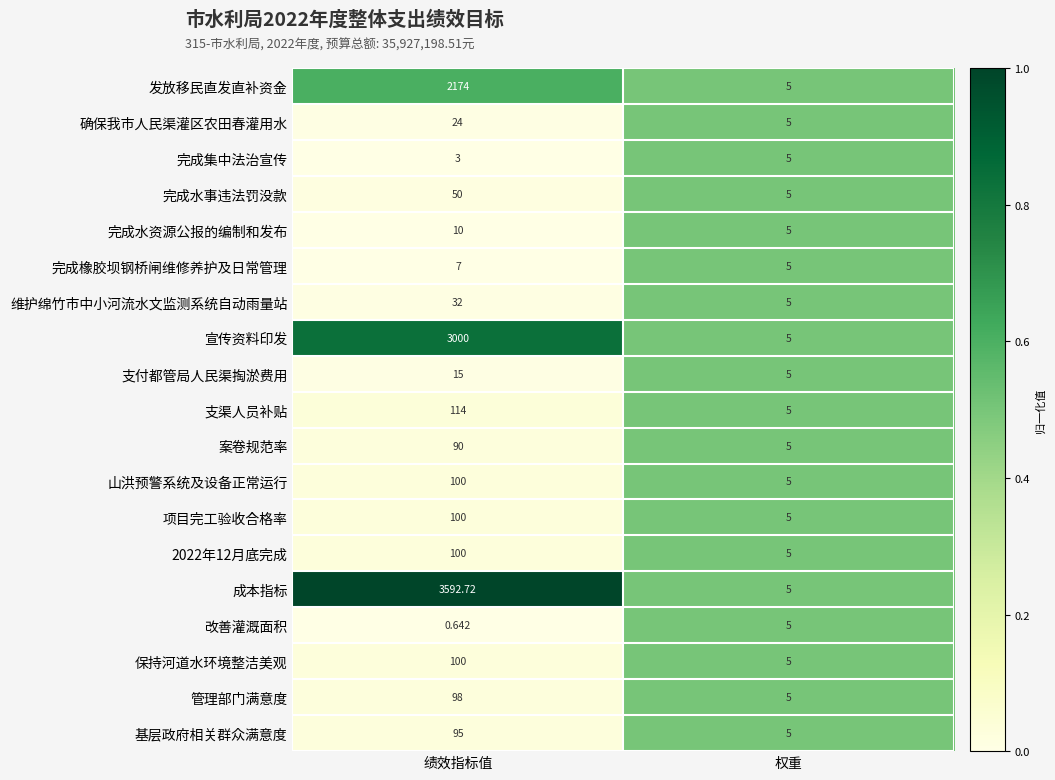

At which category is the sum across all series the highest?

绩效指标值